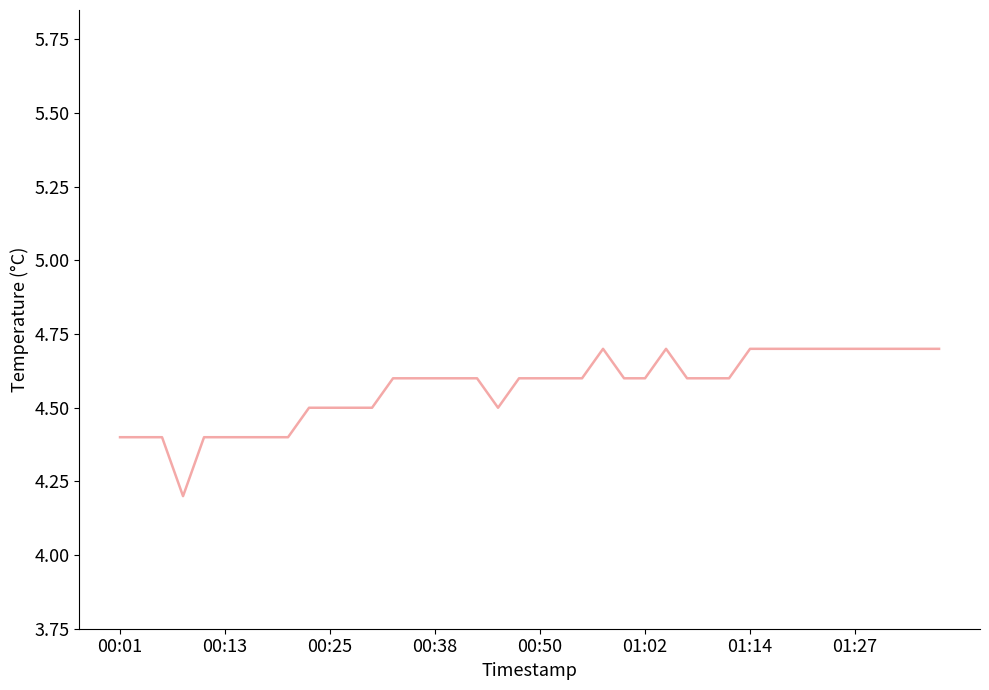

What is the smallest value displayed?

4.2